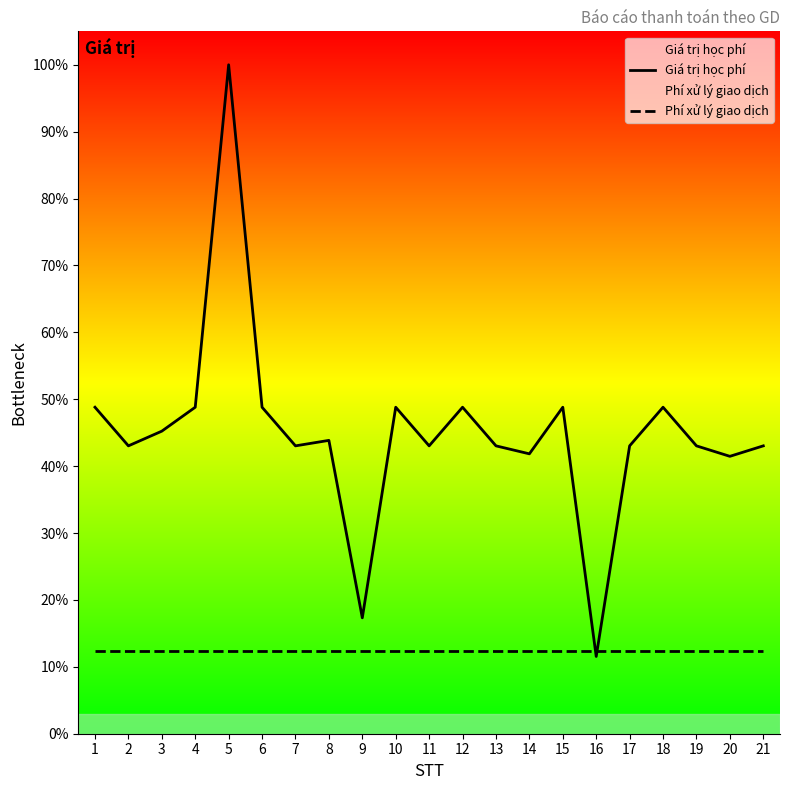

Which category has the highest value in the Giá trị học phí series?

5